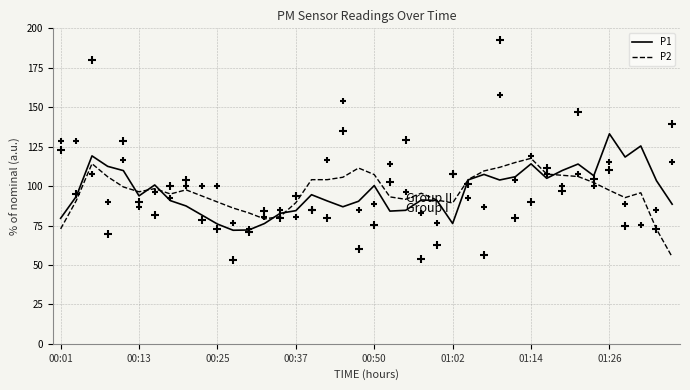

Which series contains the highest Y value?

P1